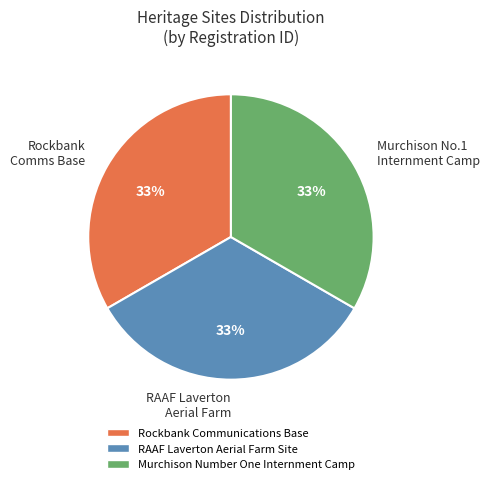

Is it true that RAAF Laverton Aerial Farm is 33% of the pie?

True